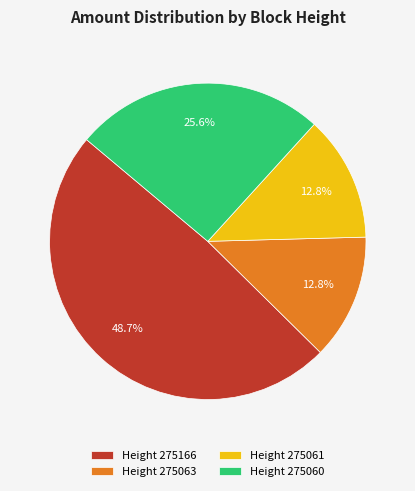

How many segments does this pie chart have?

4